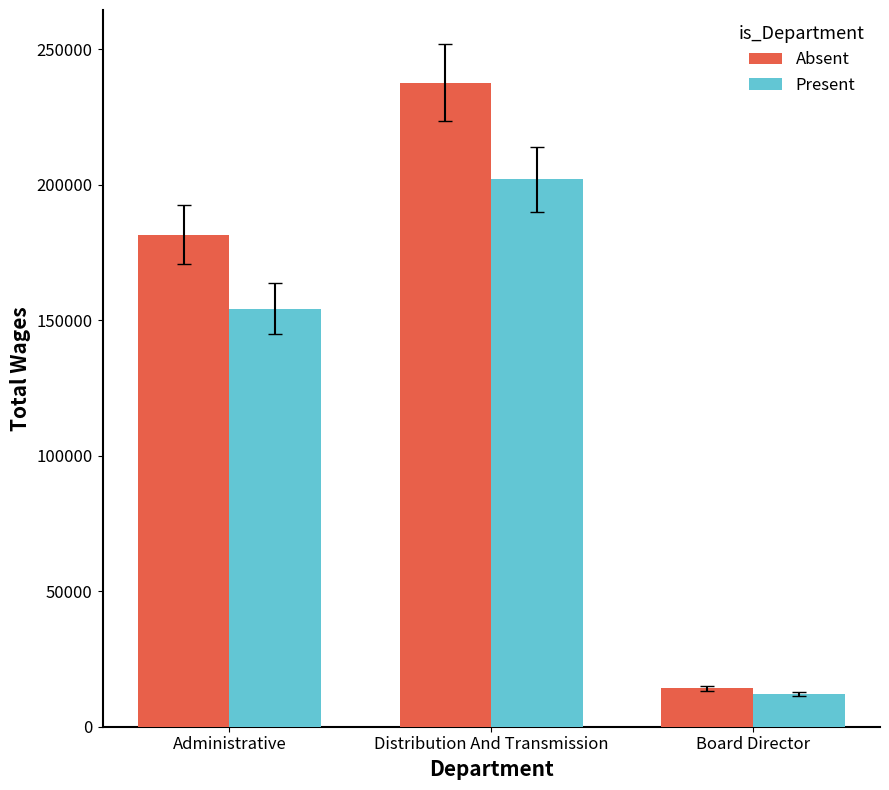

Rank the series by their average value, from lowest to highest.

Present, Absent